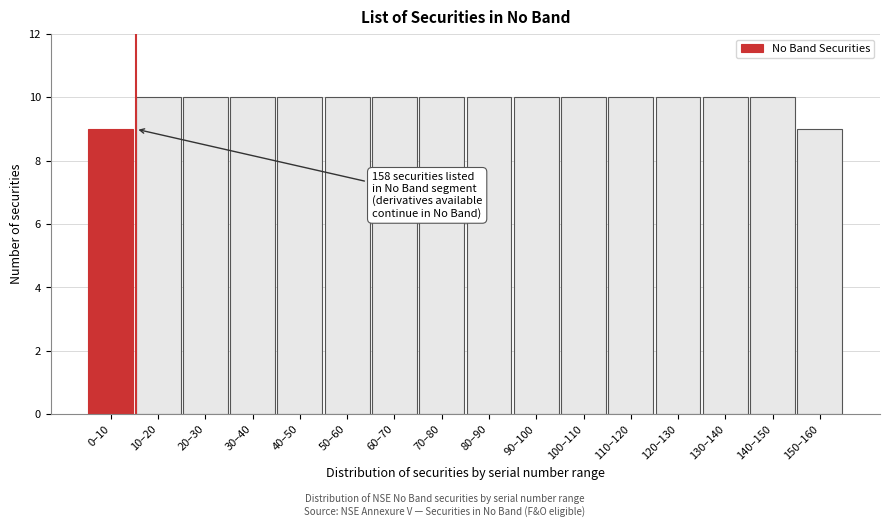

Reading left to right, transcribe all the data shown in this chart.

0–10=9	10–20=10	20–30=10	30–40=10	40–50=10	50–60=10	60–70=10	70–80=10	80–90=10	90–100=10	100–110=10	110–120=10	120–130=10	130–140=10	140–150=10	150–160=9